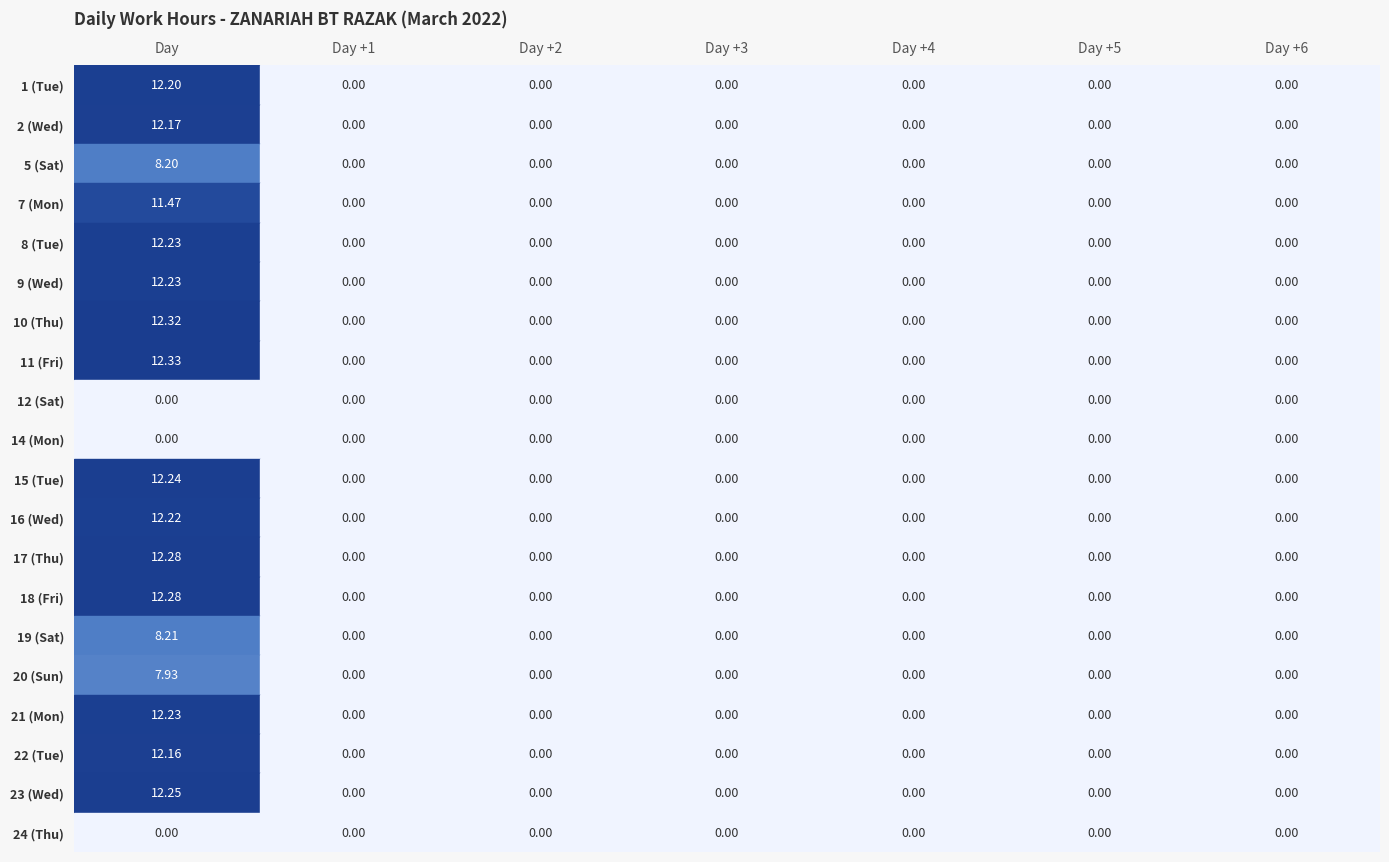

What is the average value of the 5 series?

1.2